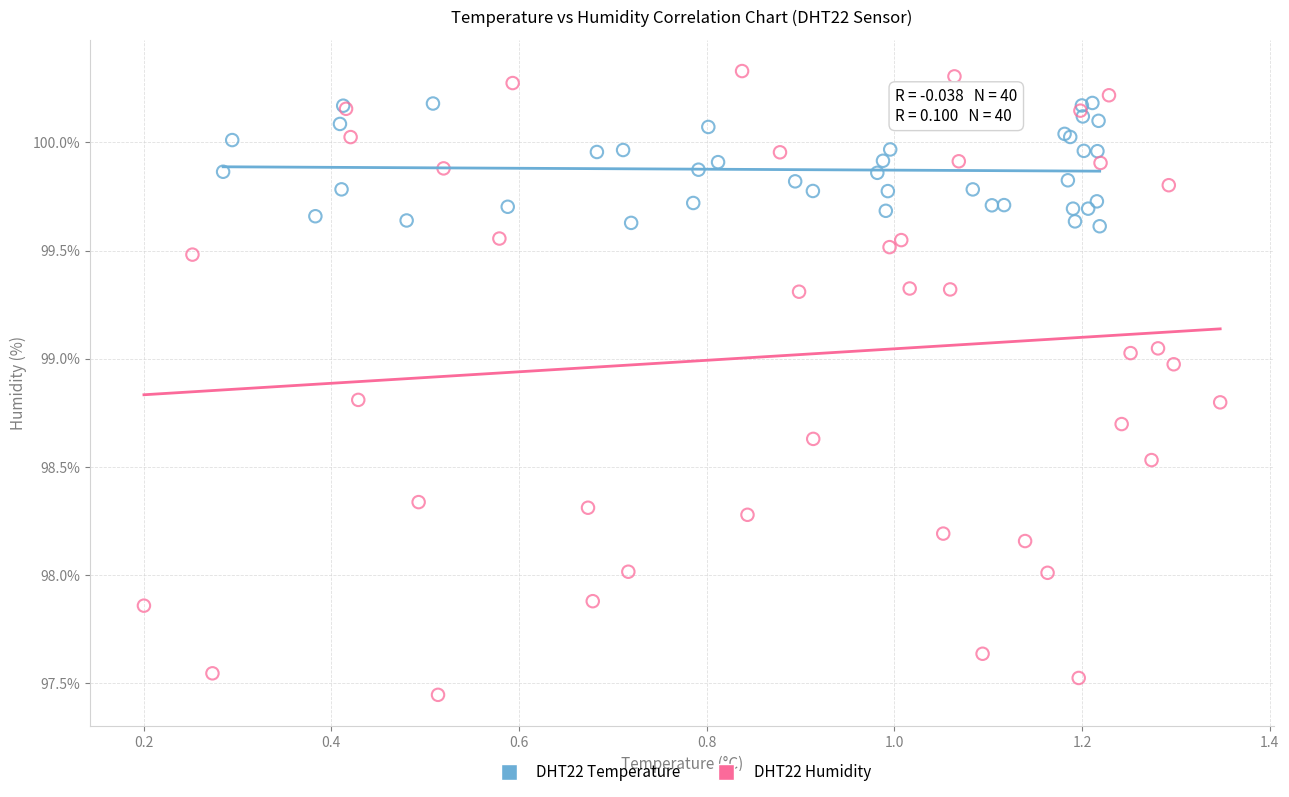

Which series has the widest spread of Y values?

DHT22 Humidity